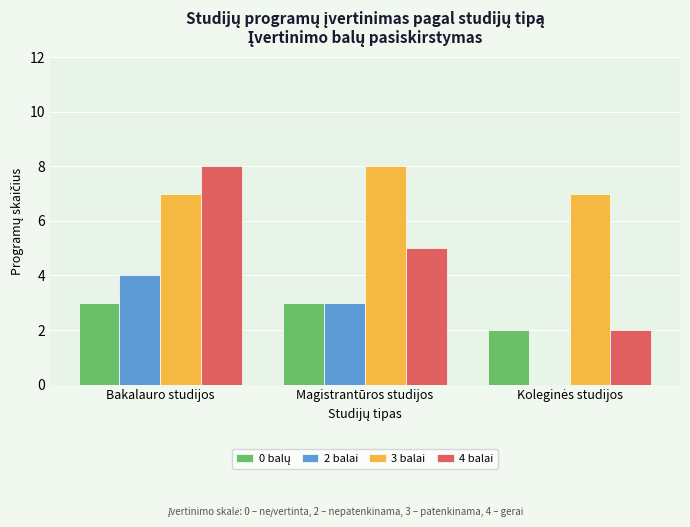

Is it true that 4 balai equals 5 at Magistrantūros studijos?

True